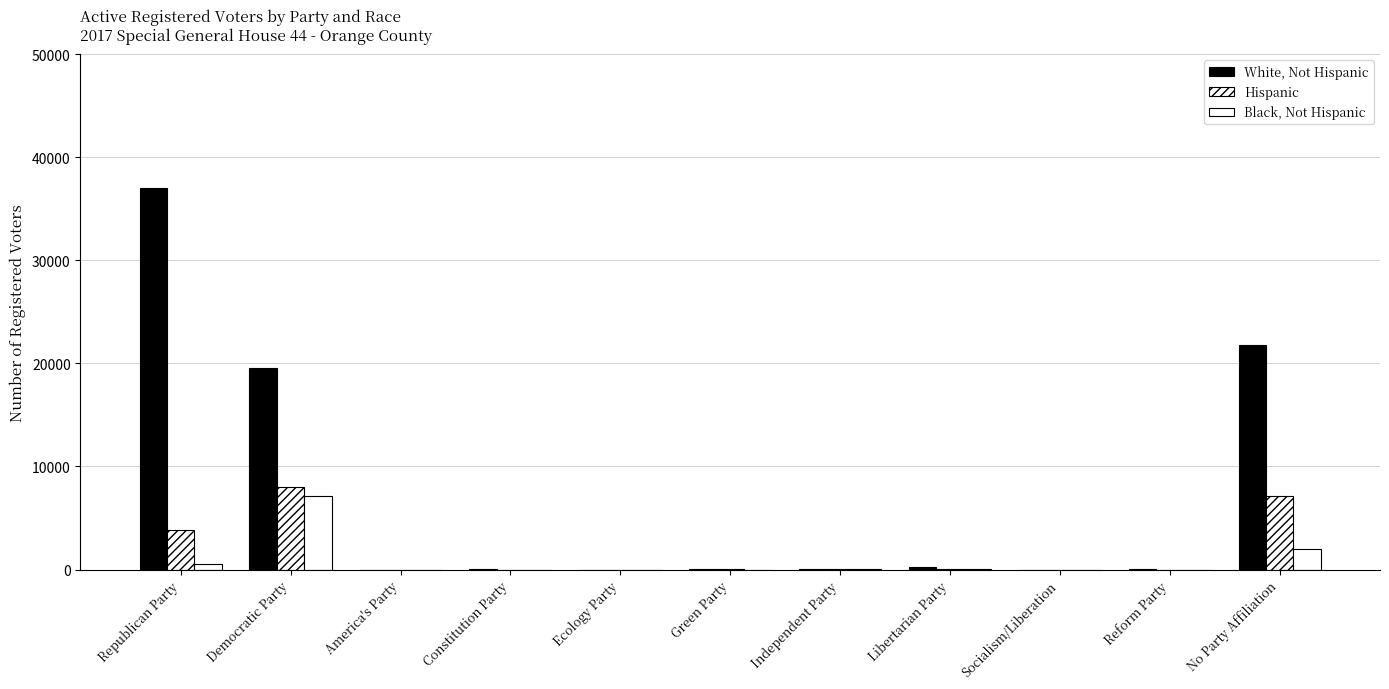

How many distinct data groups are displayed?

3